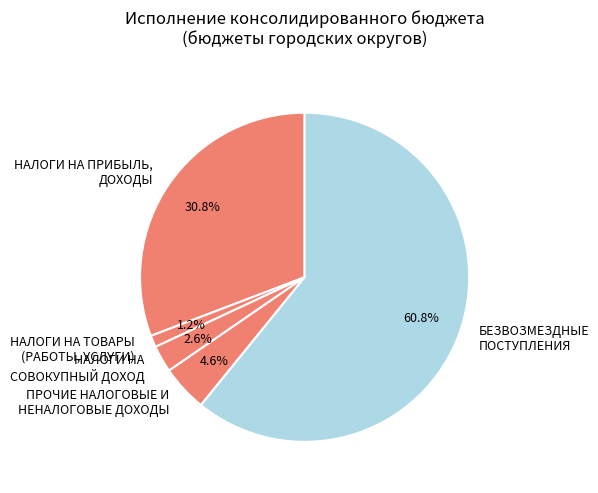

Which category has the biggest portion of the pie?

БЕЗВОЗМЕЗДНЫЕ ПОСТУПЛЕНИЯ